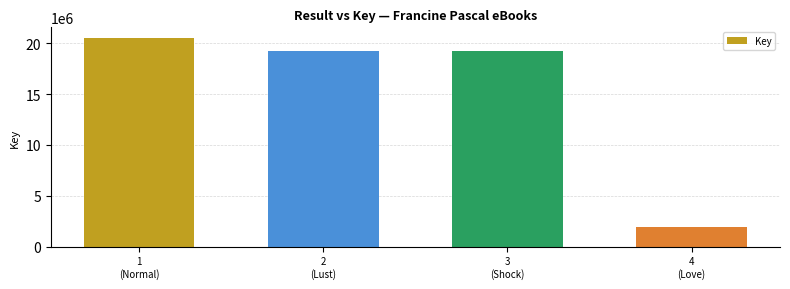

What is the label of the 2nd bar from the right?

3
(Shock)